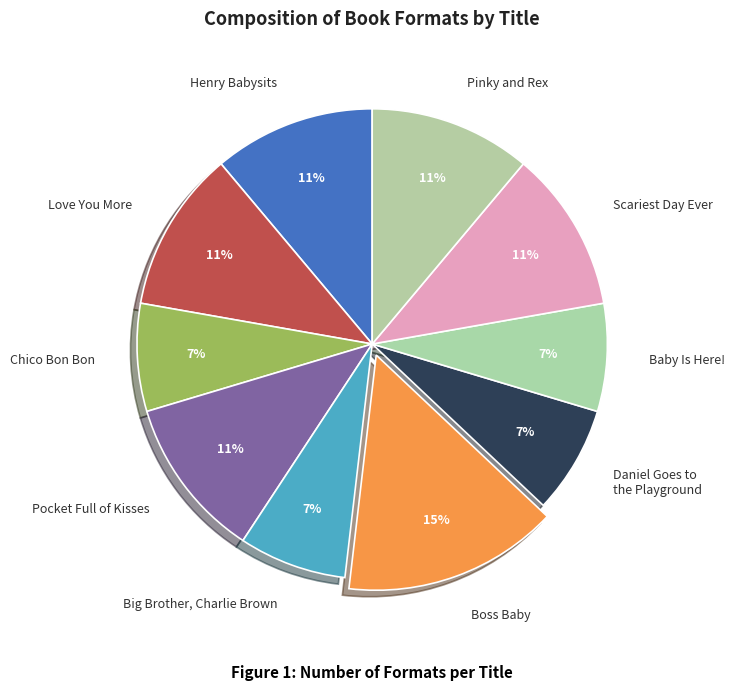

How many segments does this pie chart have?

10